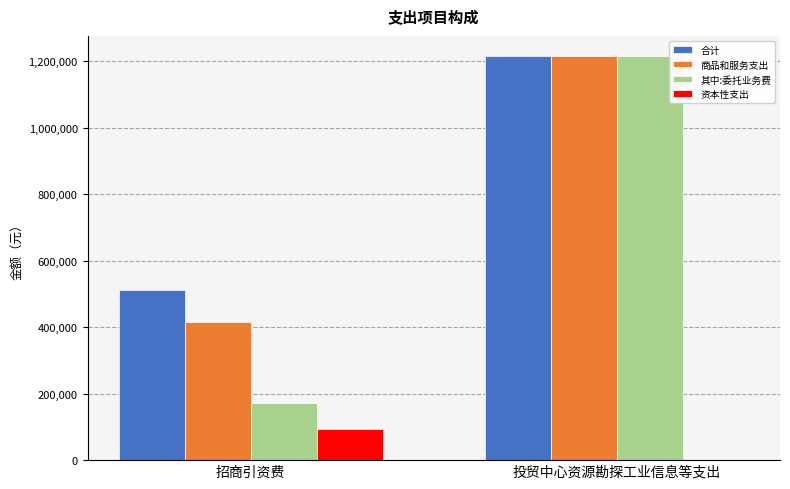

Does the chart contain stacked bars?

No